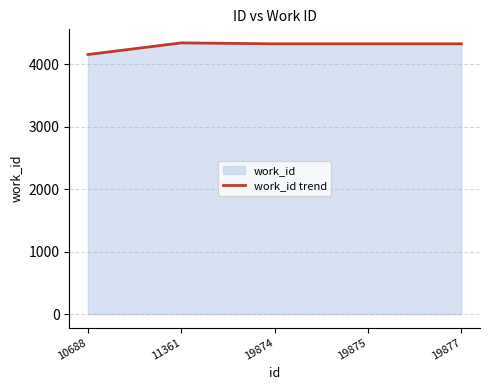

What is the change in value from 10688 to 11361?

+186